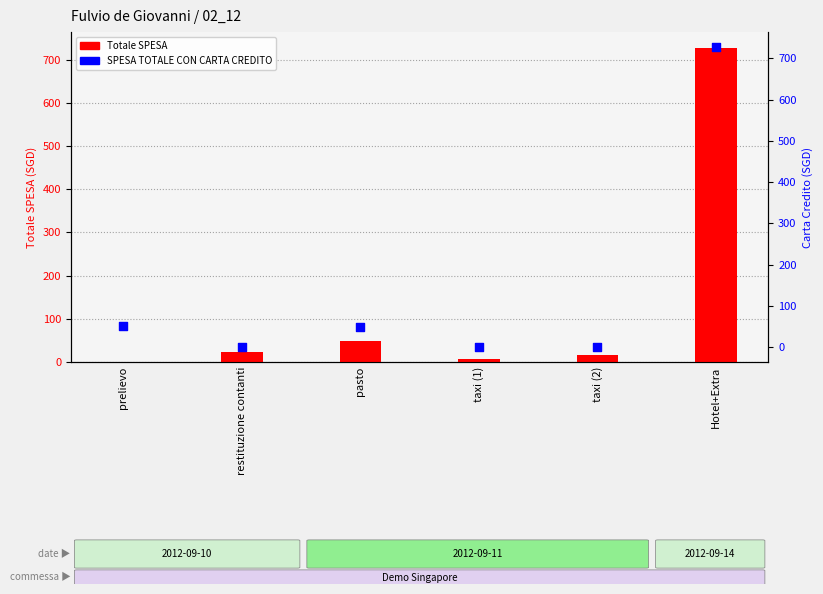

What is the total value across all series at taxi (1)?

7.4